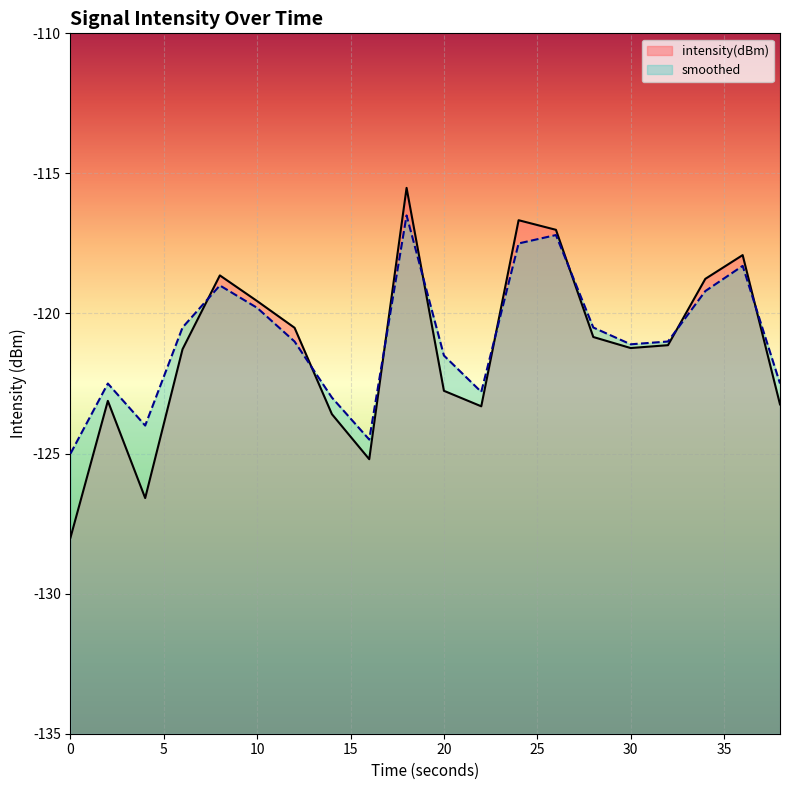

True or false: intensity(dBm) has more than 2 interior local peaks.

True